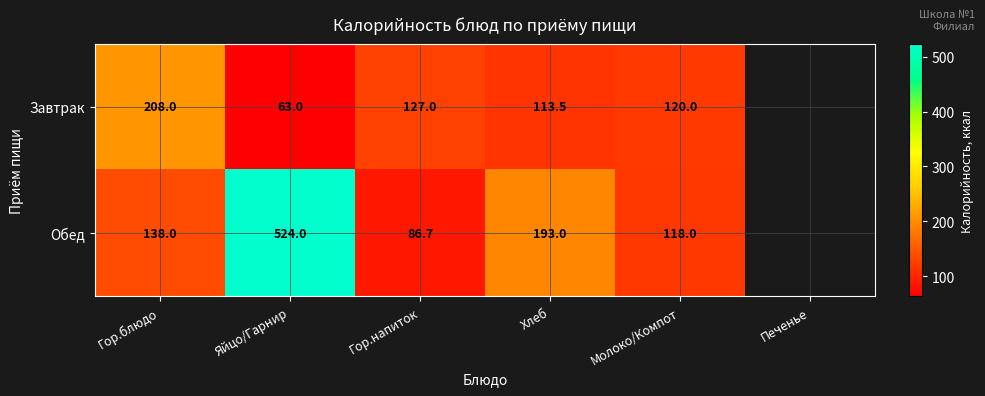

What is the difference between the Завтрак values at Гор.напиток and Гор.блюдо?

81.0